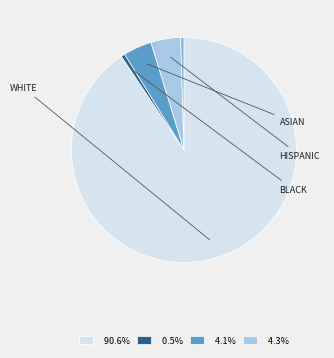

How many slices are in this pie chart?

5